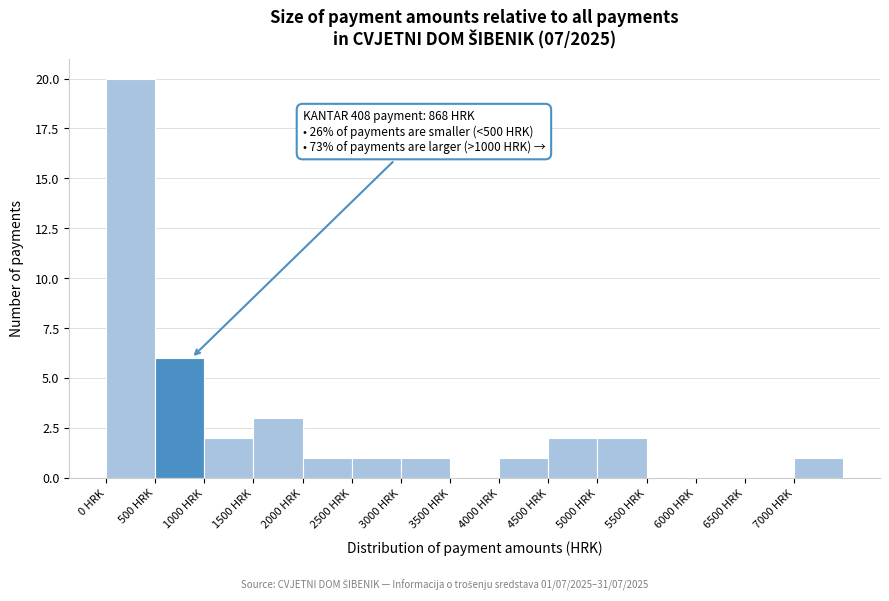

Which range on the x-axis has the tallest bar?

0 to 500